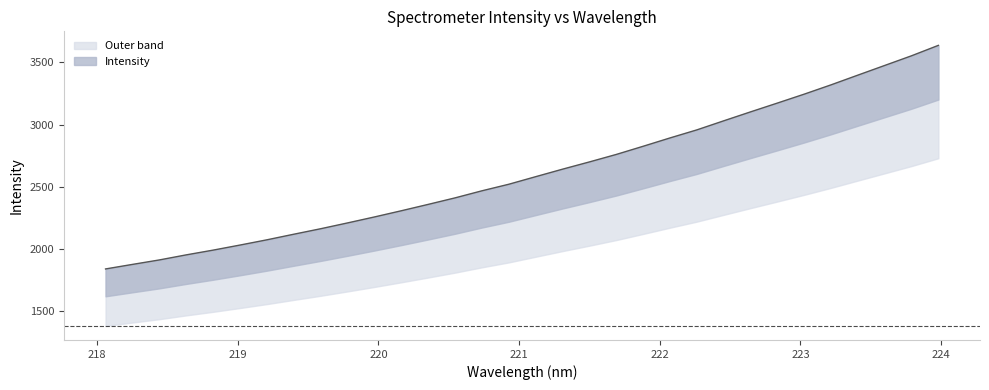

What is the change in value from 221.4993 to 223.7895?

+855.1